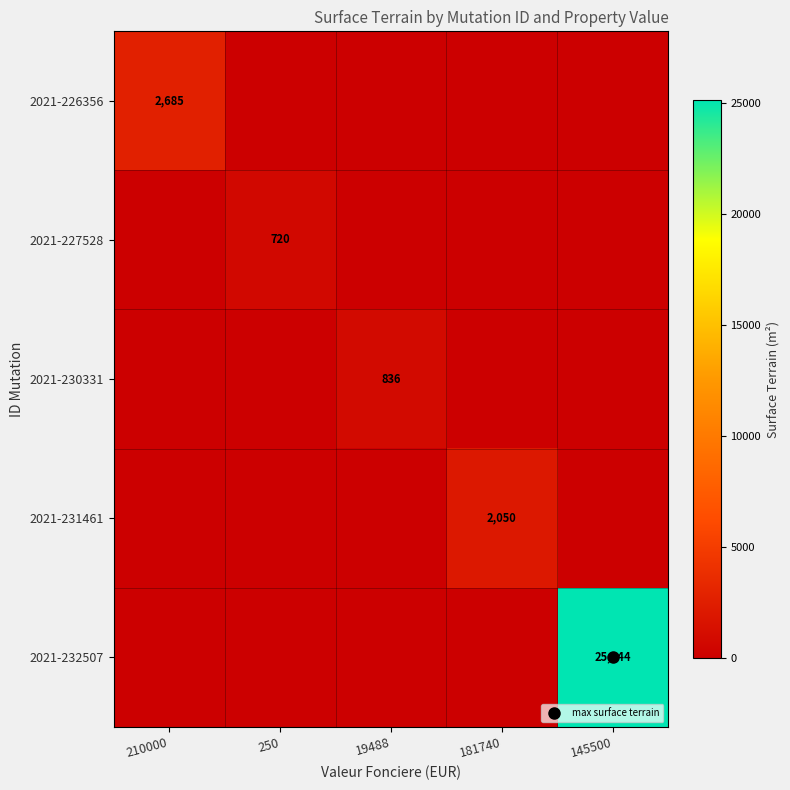

Between 181740 and 145500, which series saw the biggest shift?

2021-232507